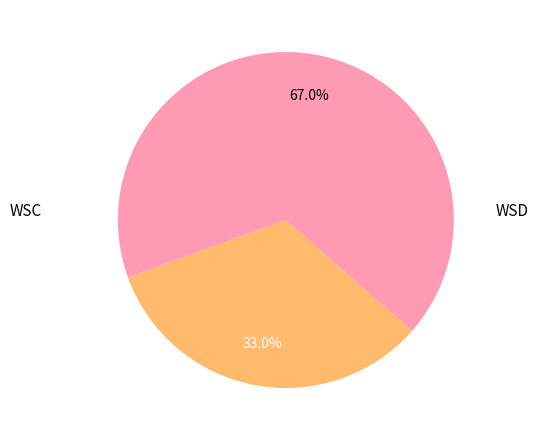

Is there a majority slice in this chart?

Yes